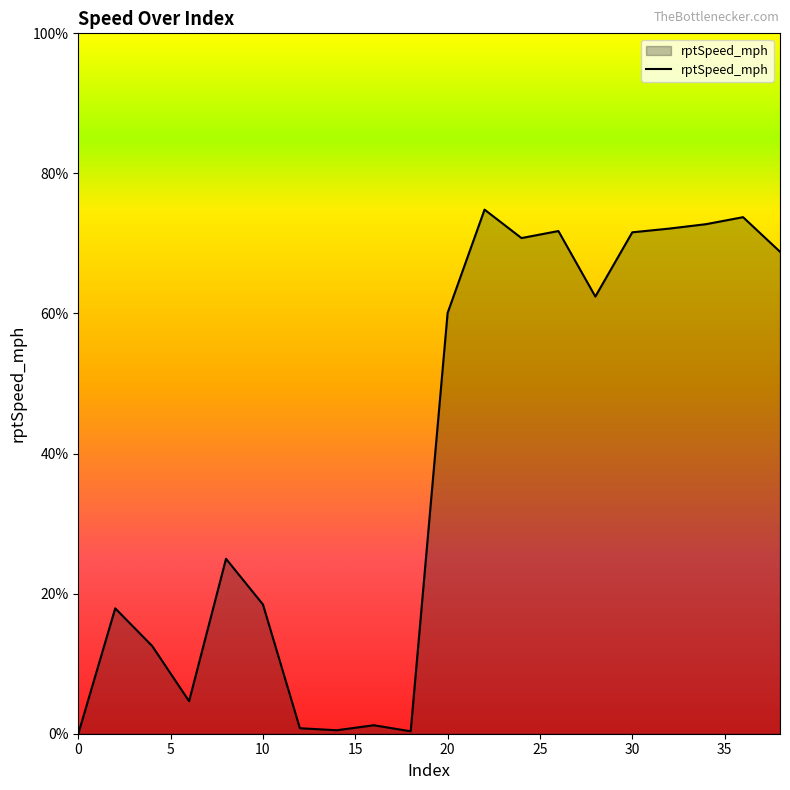

What is the greatest value displayed?

74.8